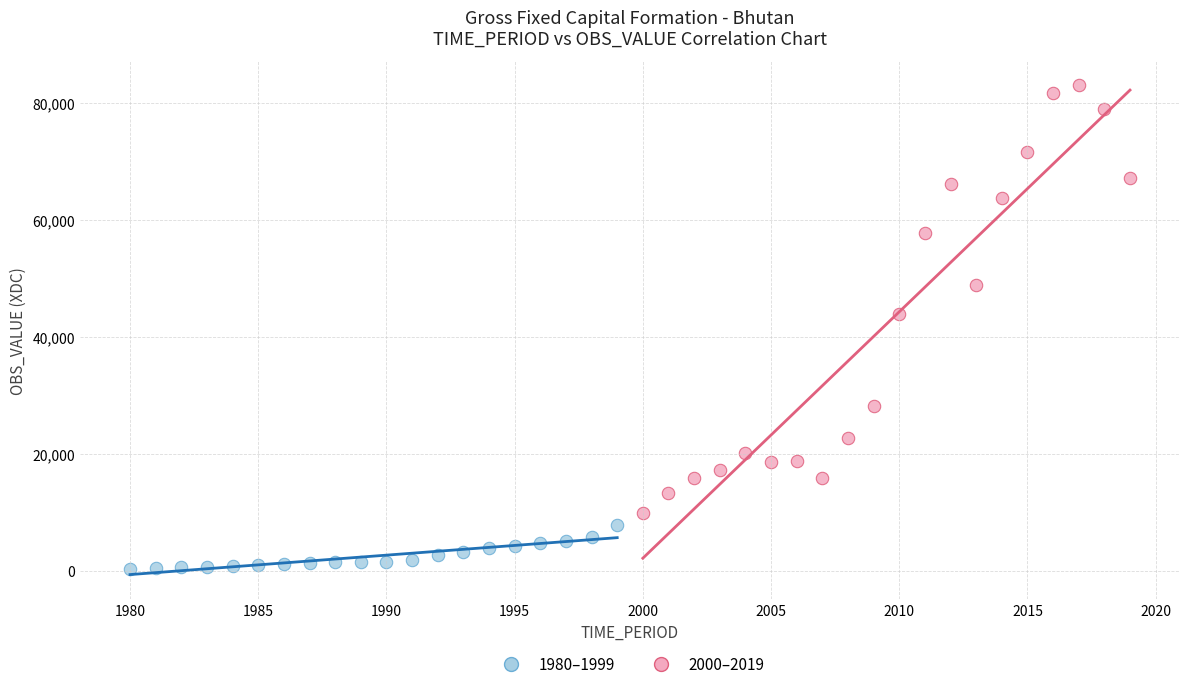

Which series contains the lowest Y value?

1980–1999